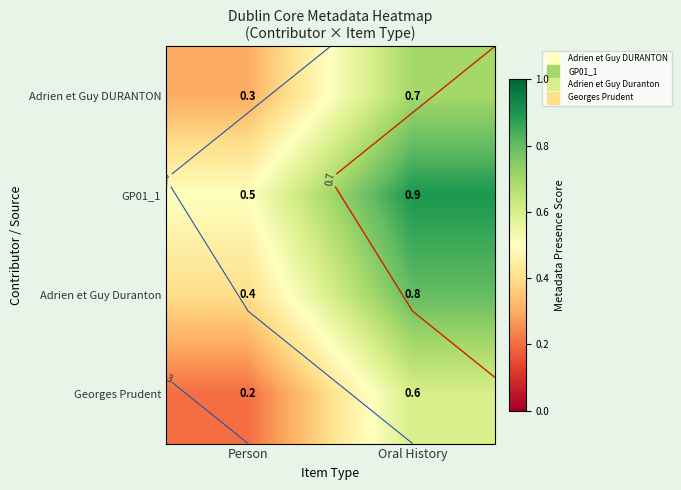

How many Adrien et Guy DURANTON values are between 0 and 1?

2